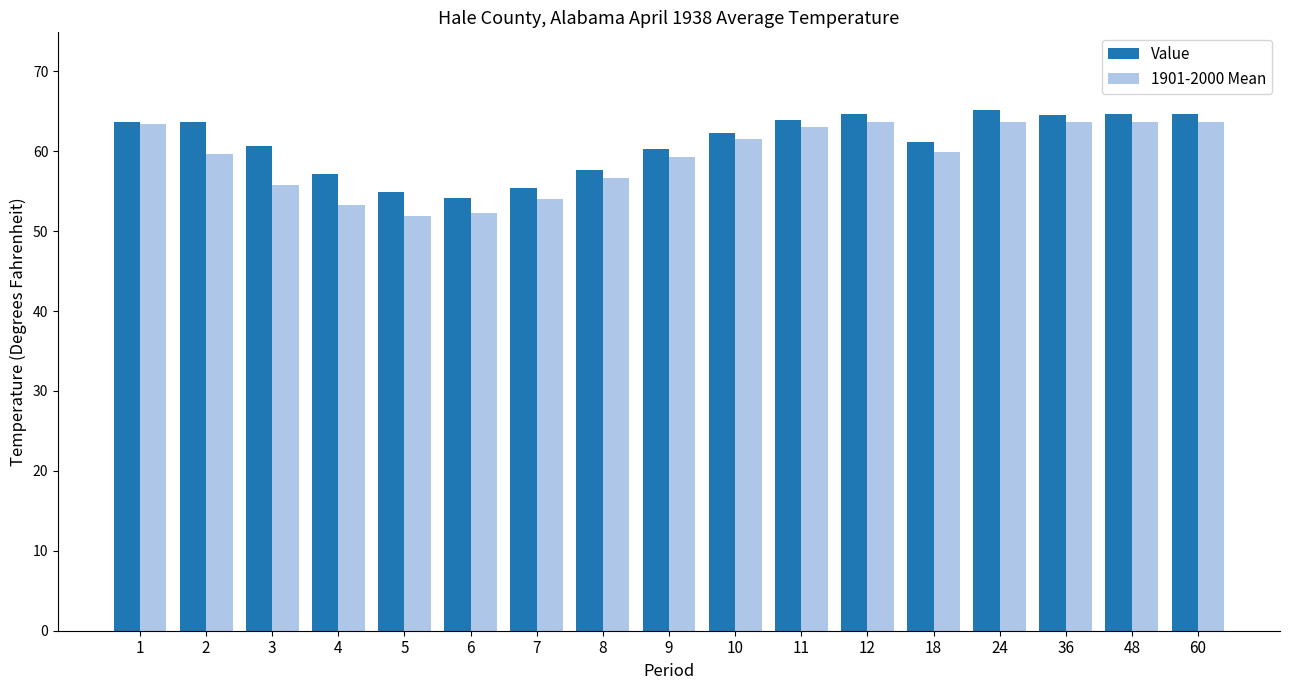

Between 5 and 48, which series saw the biggest shift?

1901-2000 Mean